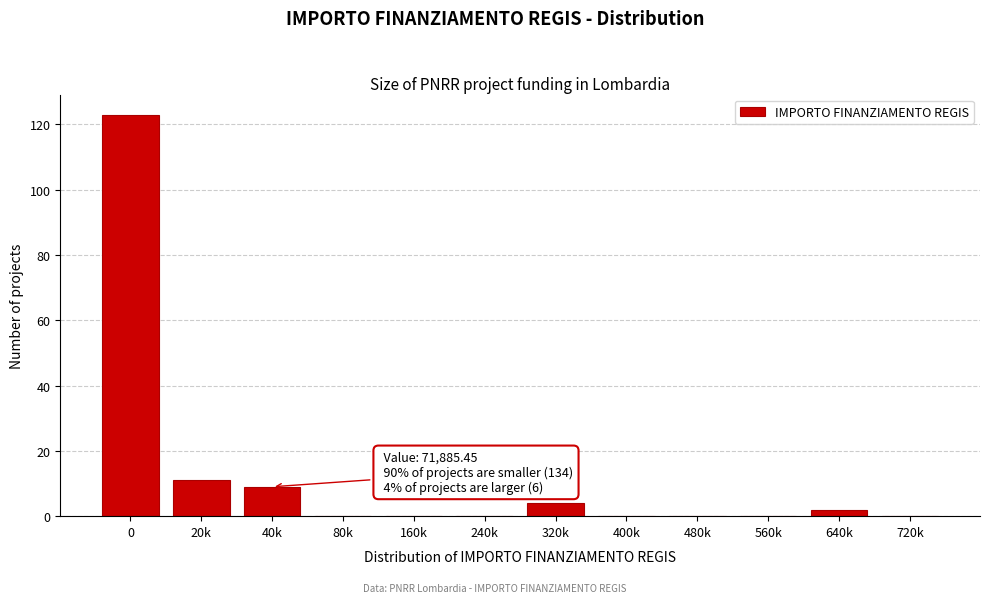

Reading left to right, extract all data points from this chart.

0=123	20k=11	40k=9	80k=0	160k=0	240k=0	320k=4	400k=0	480k=0	560k=0	640k=2	720k=0